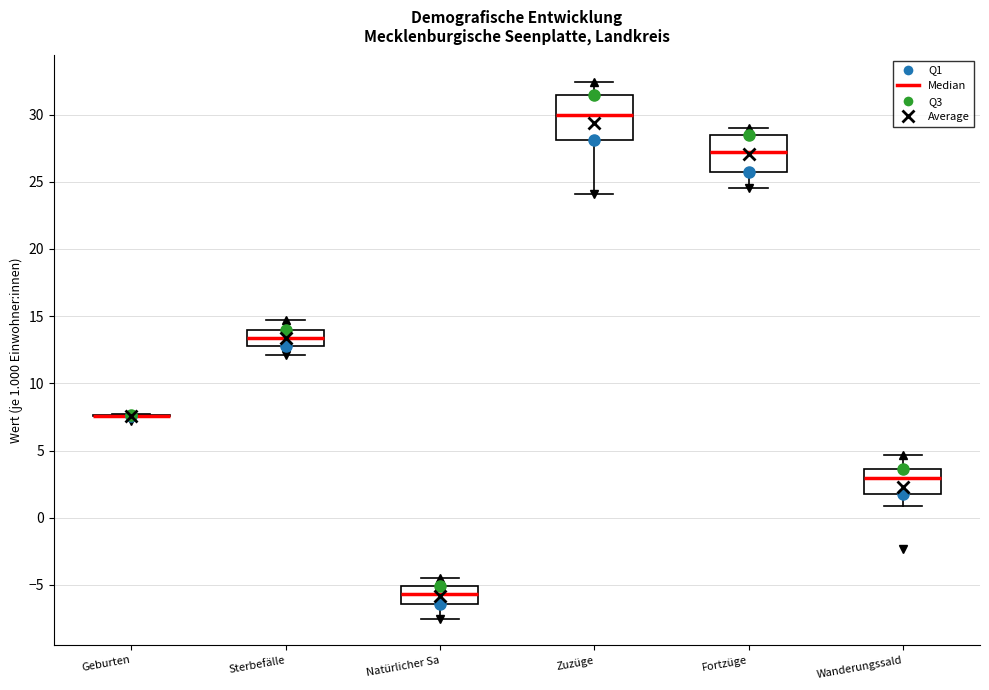

Comparing the boxes themselves (not the whiskers), which one is the tallest?

Zuzüge